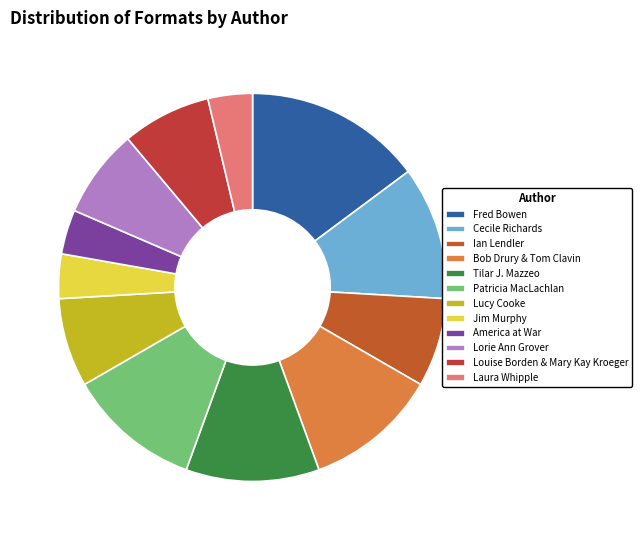

How many slices are in this pie chart?

12